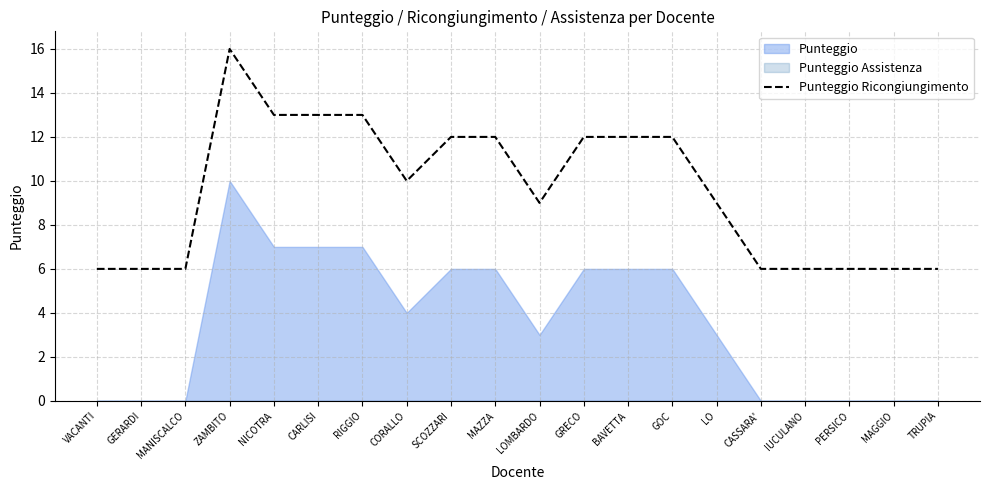

Rank the categories by value from lowest to highest.

VACANTI, GERARDI, MANISCALCO, CASSARA', IUCULANO, PERSICO, MAGGIO, TRUPIA, LOMBARDO, LO, CORALLO, SCOZZARI, MAZZA, GRECO, BAVETTA, GOC, NICOTRA, CARLISI, RIGGIO, ZAMBITO